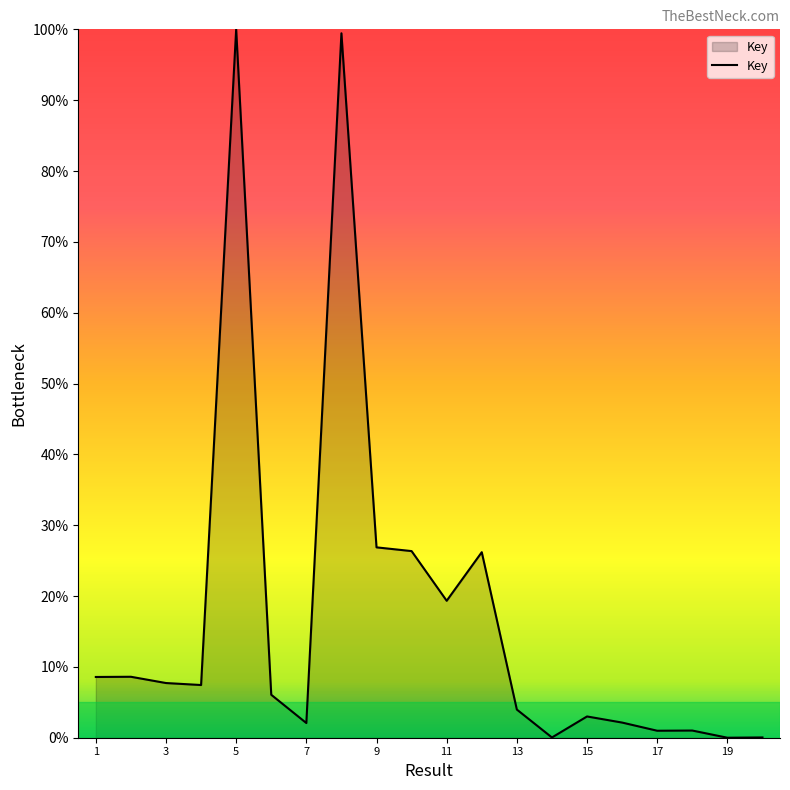

Rank the categories by value from highest to lowest.

5, 8, 9, 10, 12, 11, 2, 1, 3, 4, 6, 13, 15, 16, 7, 18, 17, 20, 14, 19